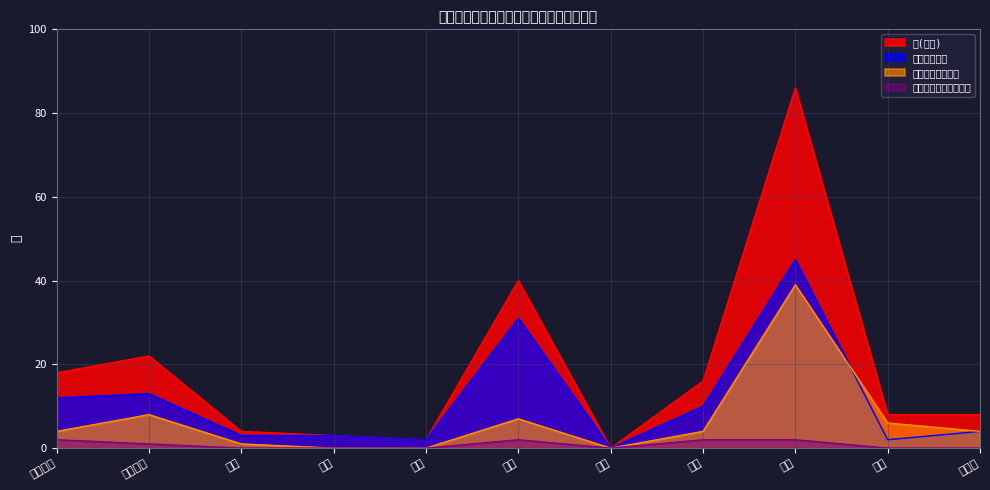

Reading right to left, transcribe all the data shown in this chart.

計(総計): その他=8	芸術=8	教育=86	家政=16	商船=0	保健=40	農学=2	工学=3	理学=4	社会科学=22	人文科学=18
大学教員から: その他=4	芸術=2	教育=45	家政=10	商船=0	保健=31	農学=2	工学=3	理学=3	社会科学=13	人文科学=12
短期大学教員から: その他=4	芸術=6	教育=39	家政=4	商船=0	保健=7	農学=0	工学=0	理学=1	社会科学=8	人文科学=4
高等専門学校教員から: その他=0	芸術=0	教育=2	家政=2	商船=0	保健=2	農学=0	工学=0	理学=0	社会科学=1	人文科学=2